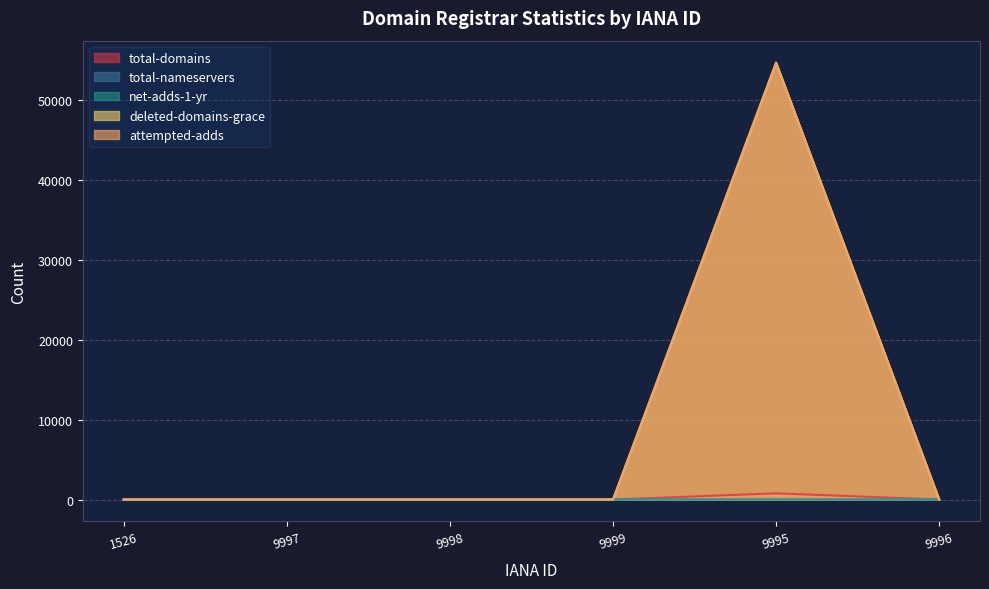

The value of total-nameservers at 9996 is 0. True or false?

True